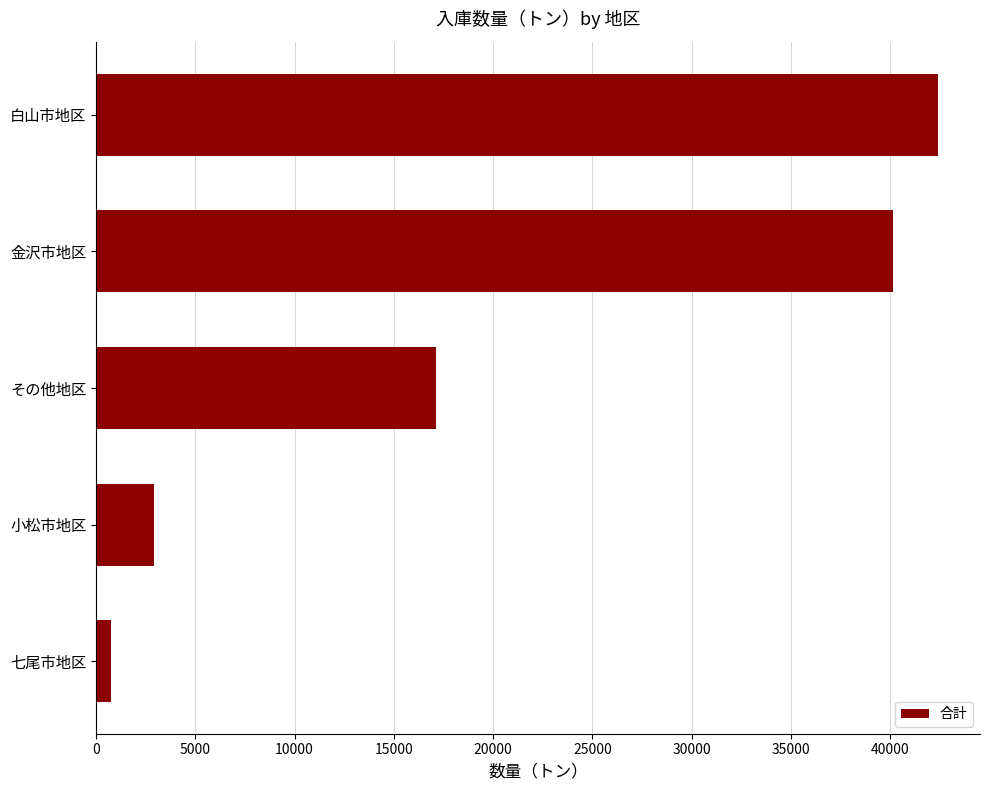

Does the chart contain stacked bars?

No